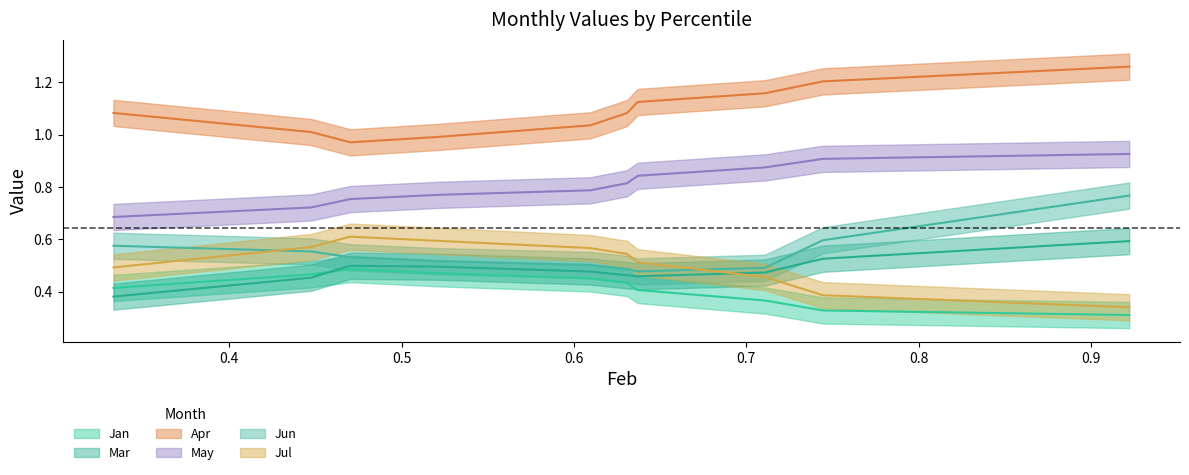

Is it true that Mar equals 0.4 at pct95?

False